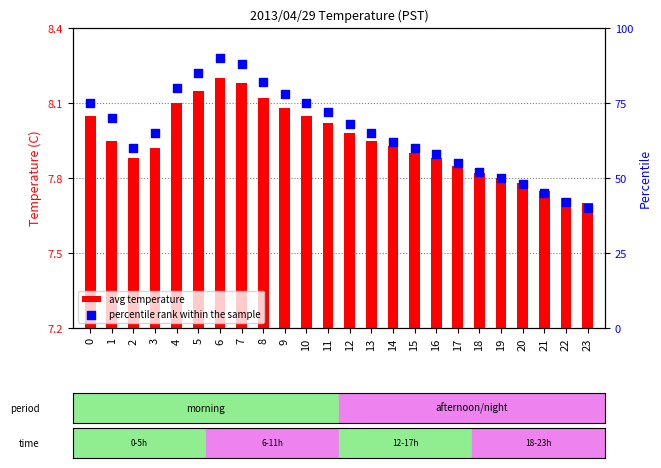

Which series reaches the maximum Y coordinate?

percentile rank within the sample